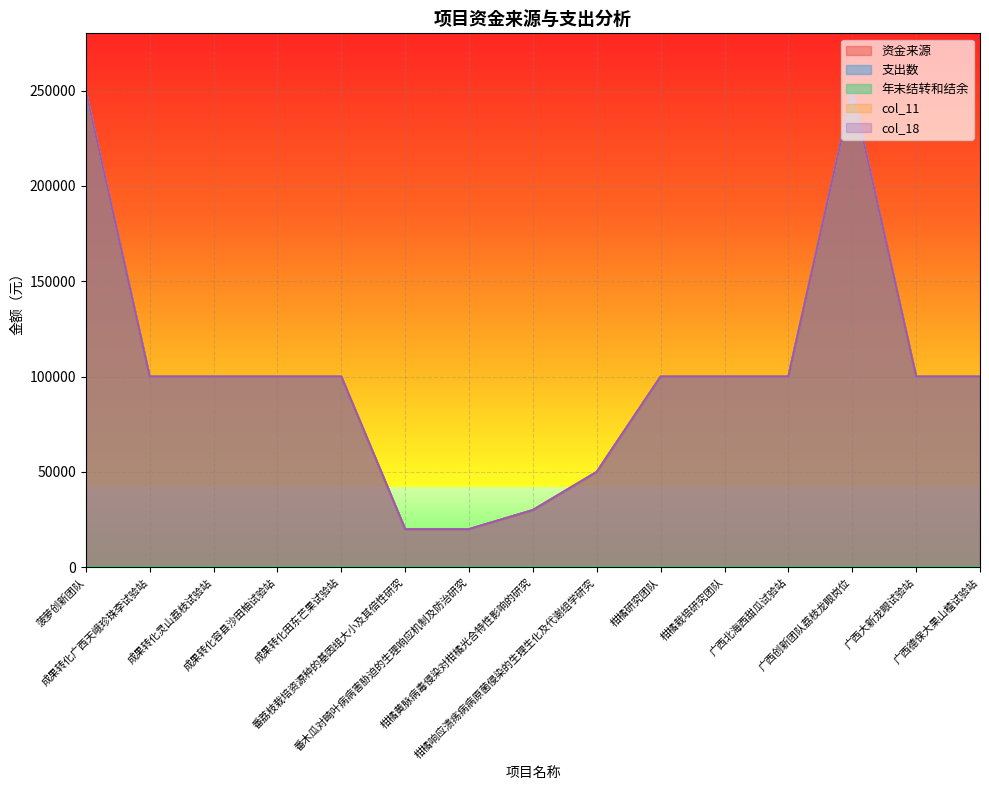

What is the difference between the maximum and second lowest values in the col_11 series?

230000